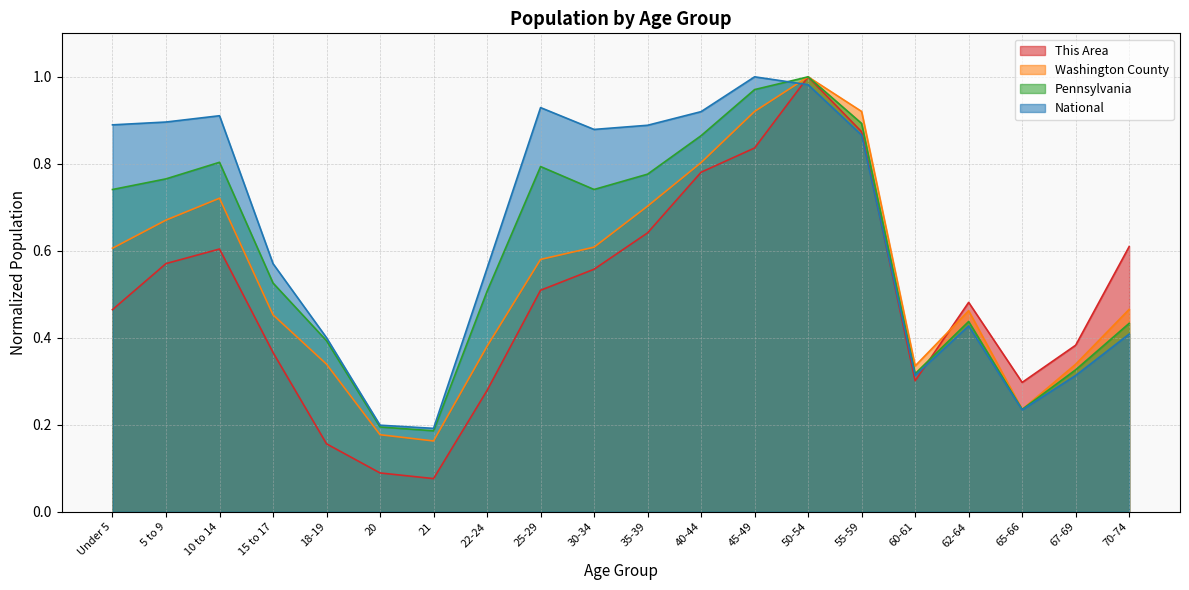

Rank the series at Under 5 from highest to lowest value.

National, Pennsylvania, Washington County, This Area